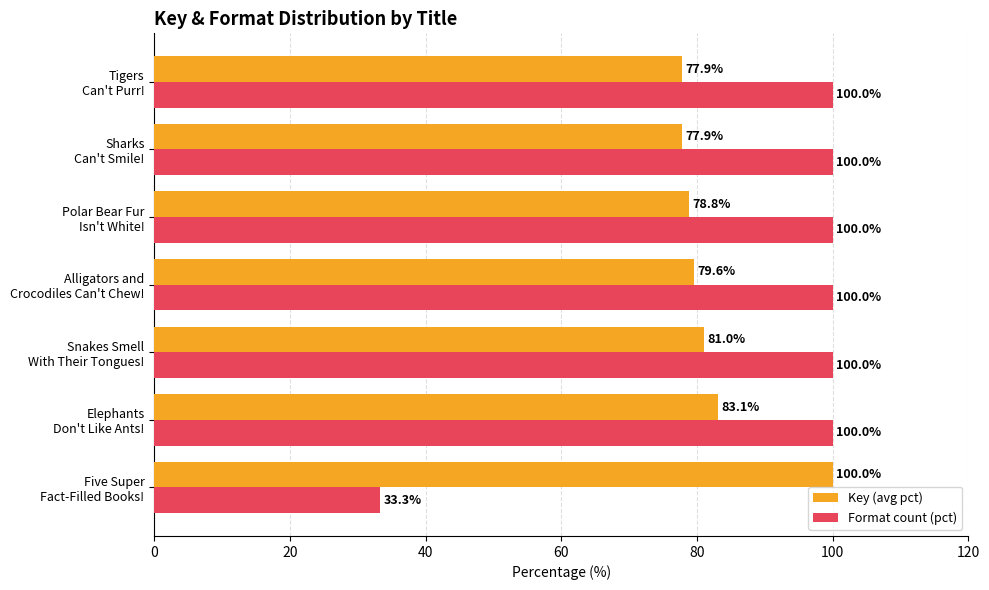

At which label is Key (avg pct) closest to 88?

Elephants
Don't Like Ants!